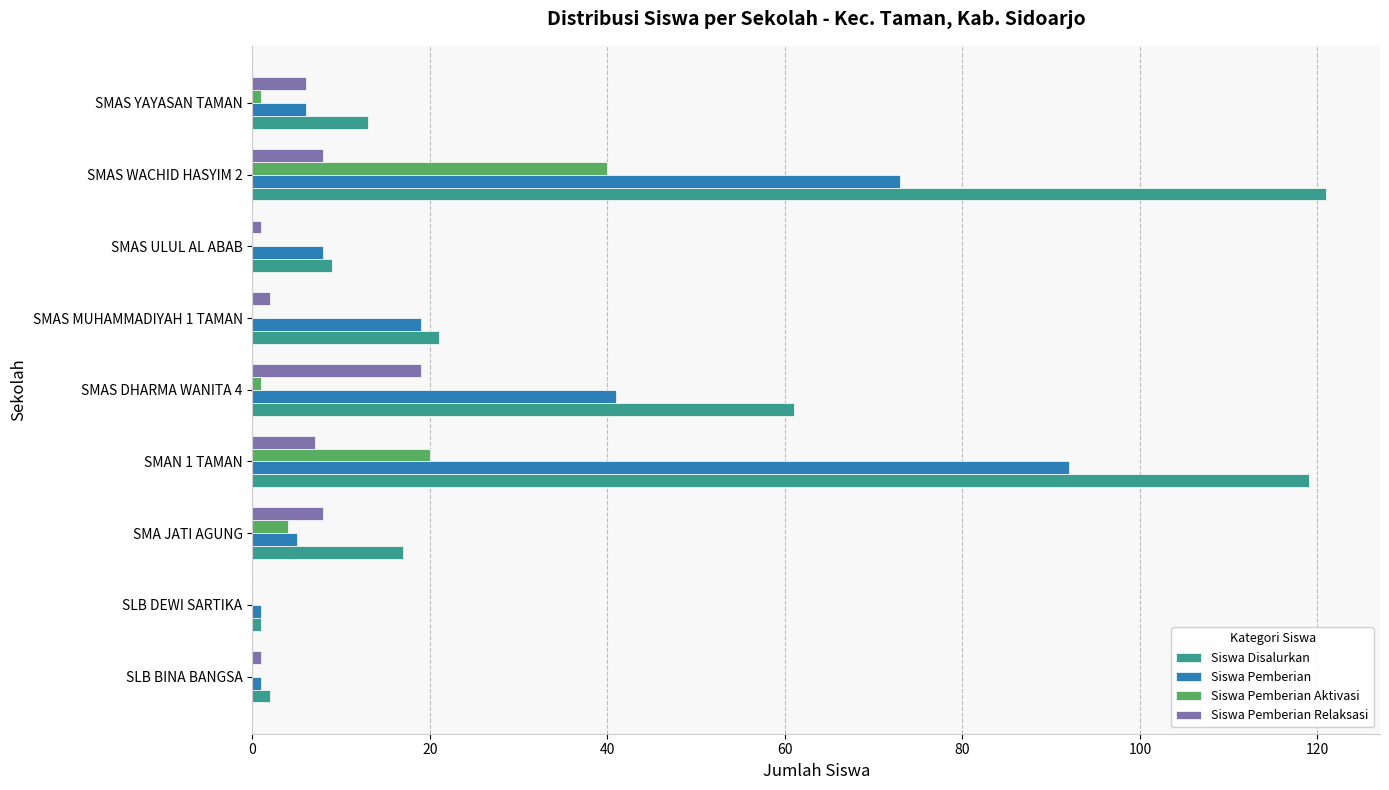

True or false: Siswa Pemberian Aktivasi has a value of 0 at SLB DEWI SARTIKA.

True